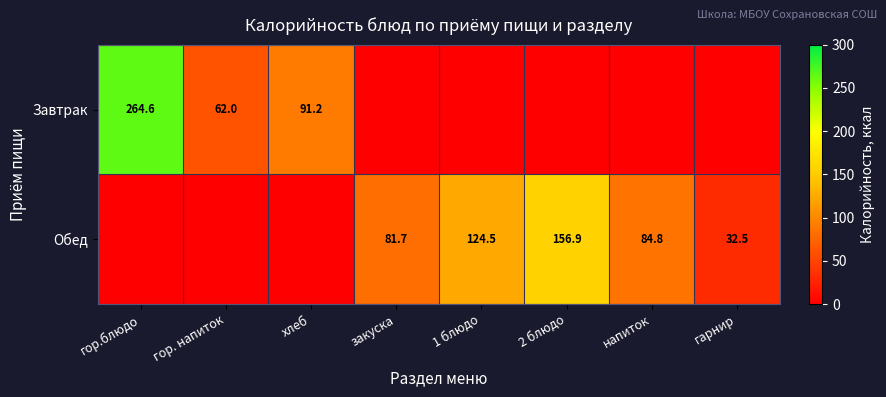

Is the value of Завтрак at гор.блюдо greater than the value of Обед at 1 блюдо?

Yes